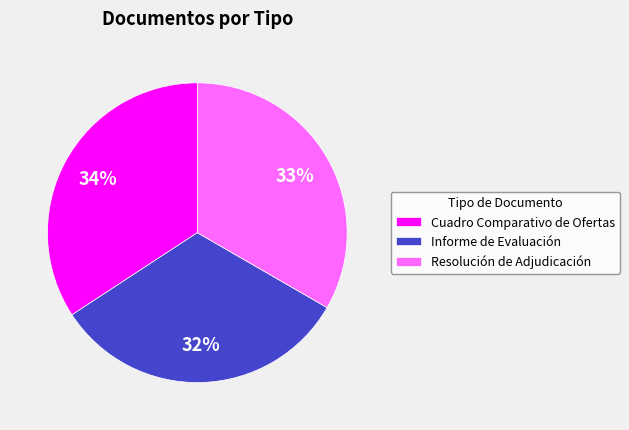

What is the largest slice in the pie chart?

Cuadro Comparativo de Ofertas